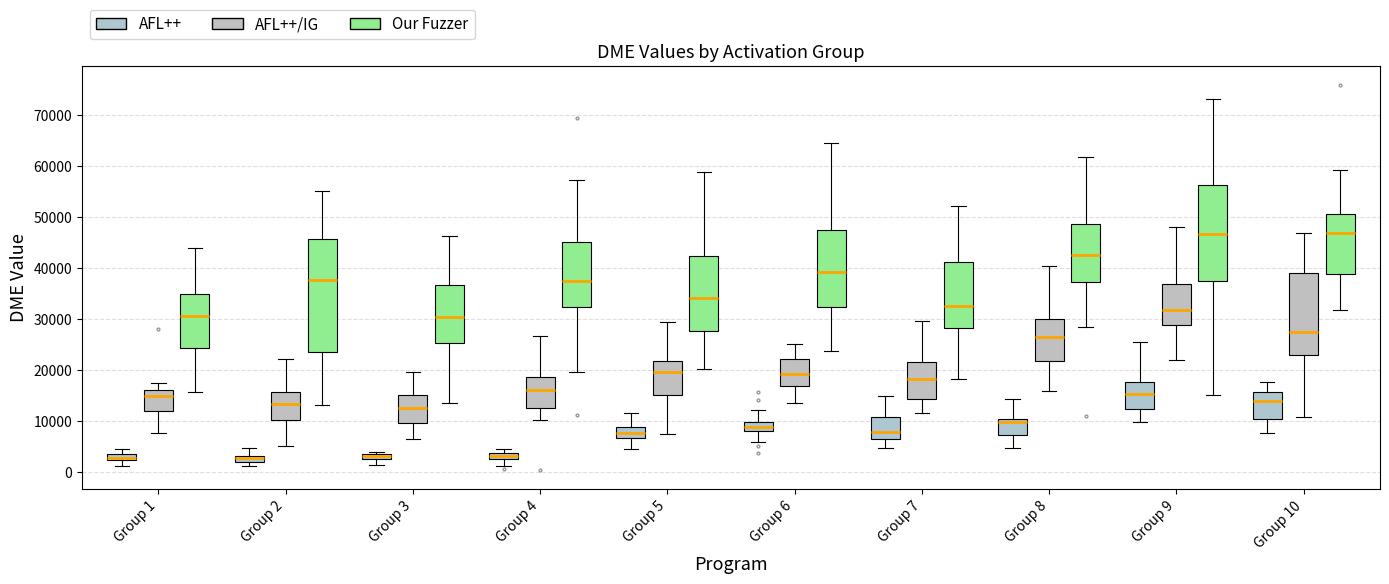

Which box is the tallest, from its lower edge to its upper edge?

Group 2 (Our Fuzzer)